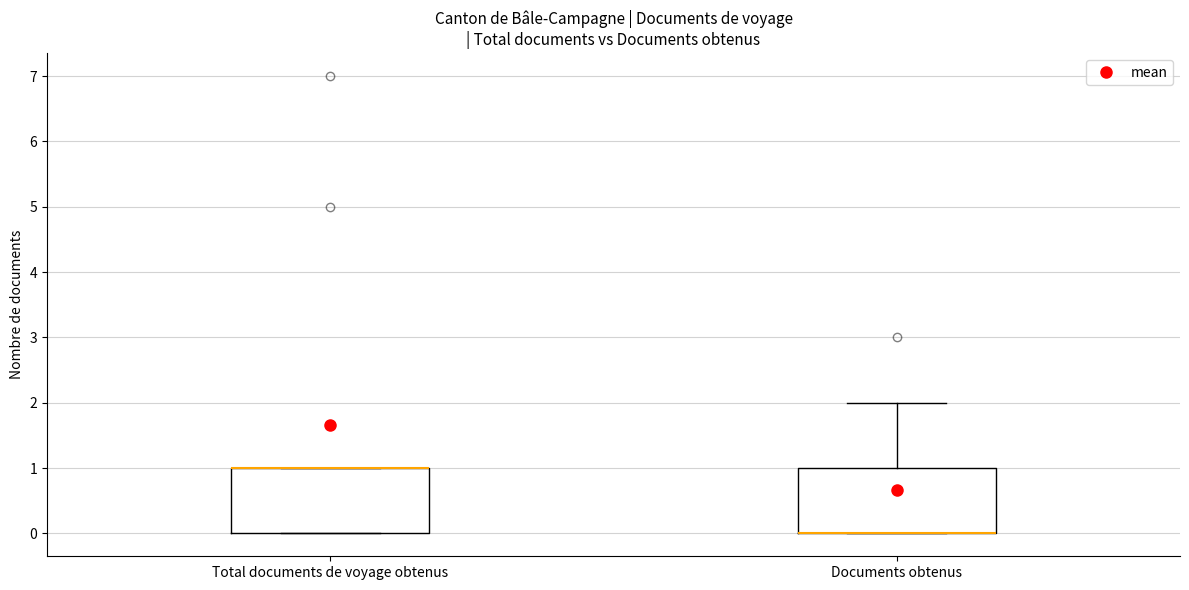

Reading left to right, read every box against the y-axis: the position of its median line, the range the box covers, and the ends of its whiskers. The values are not printed on the chart, so give them approximately, as read against the axis.

Total documents de voyage obtenus: median 1 (drawn on the box's upper edge), box 0 to 1, whiskers 0 to 1
Documents obtenus: median 0 (drawn on the box's lower edge), box 0 to 1, whiskers 0 to 2